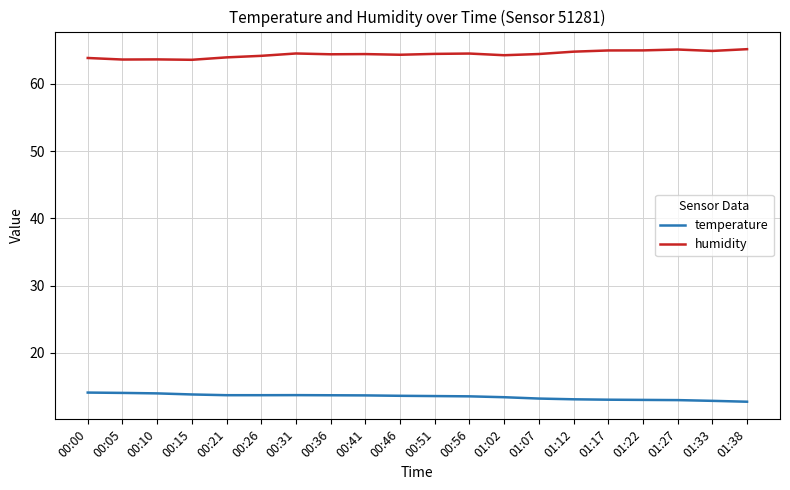

The value of humidity at 00:46 is 30.2. True or false?

False